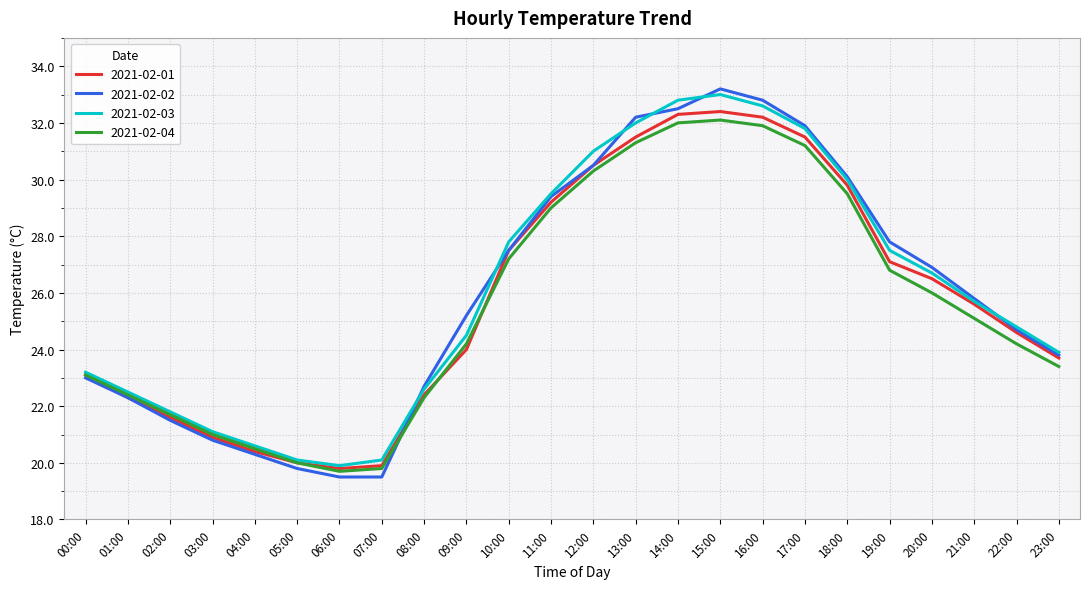

What is the difference between the maximum and minimum values in the 2021-02-03 series?

13.1